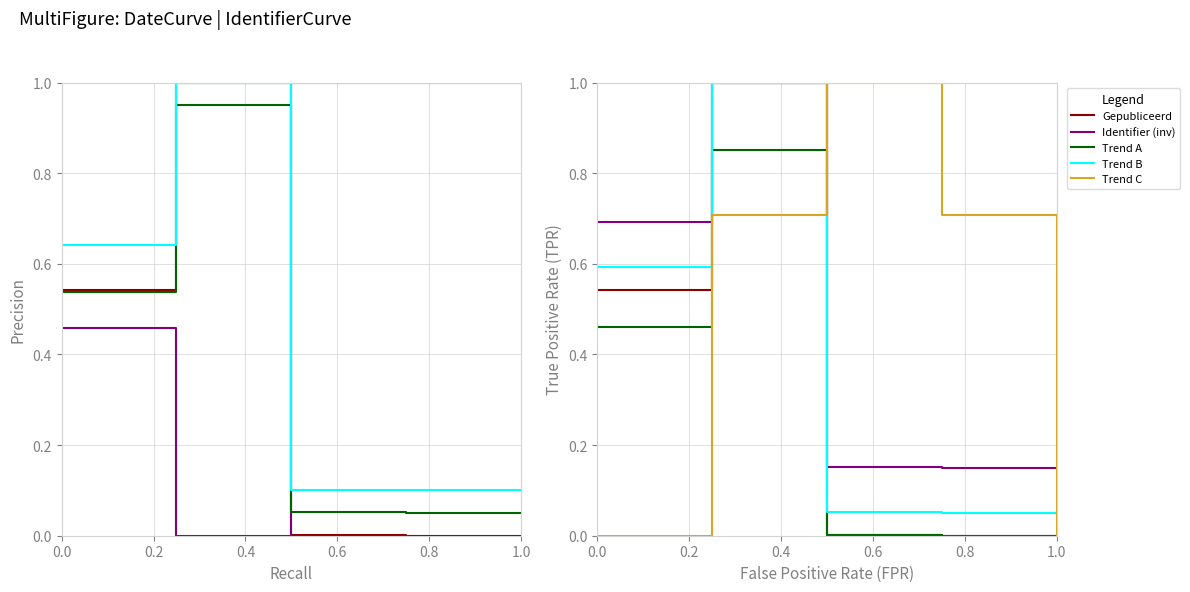

Is the value of Trend A at 0.4 greater than the value of Gepubliceerd at 0.6?

Yes